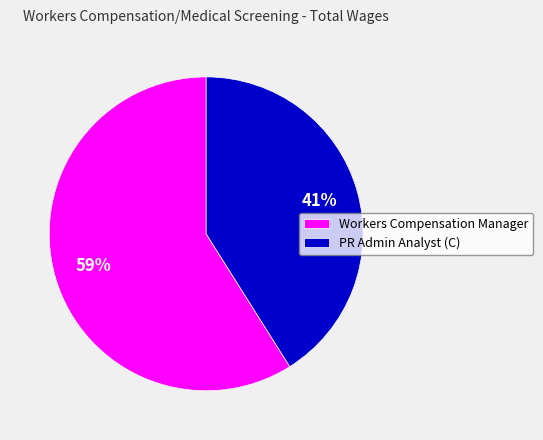

What is the largest slice in the pie chart?

Workers Compensation Manager